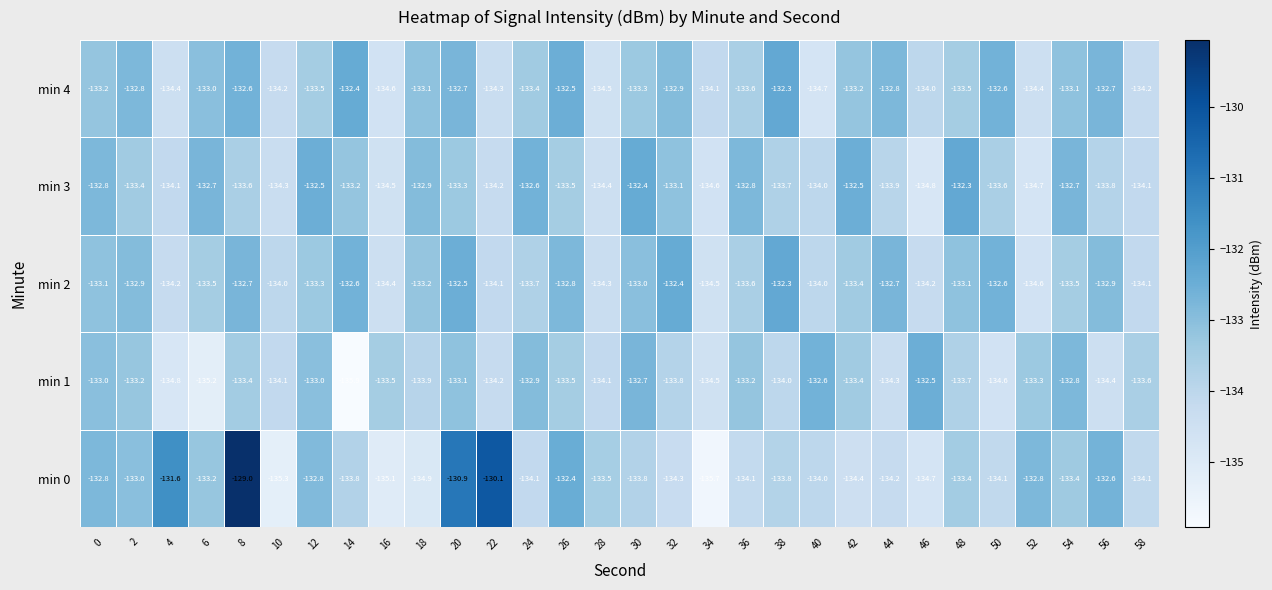

What is the minimum value shown in the chart?

-135.9